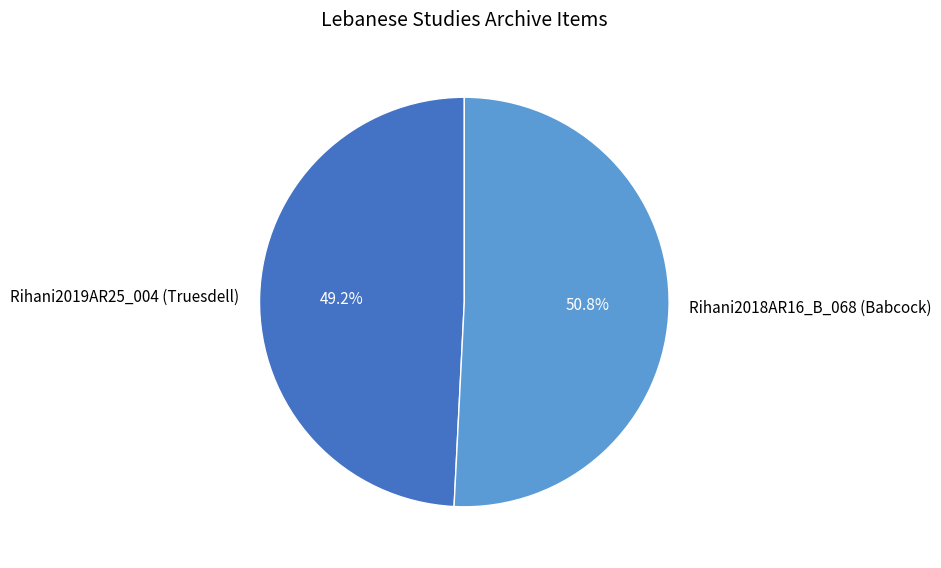

To the nearest percent, what portion does Rihani2019AR25_004 (Truesdell) represent?

49%